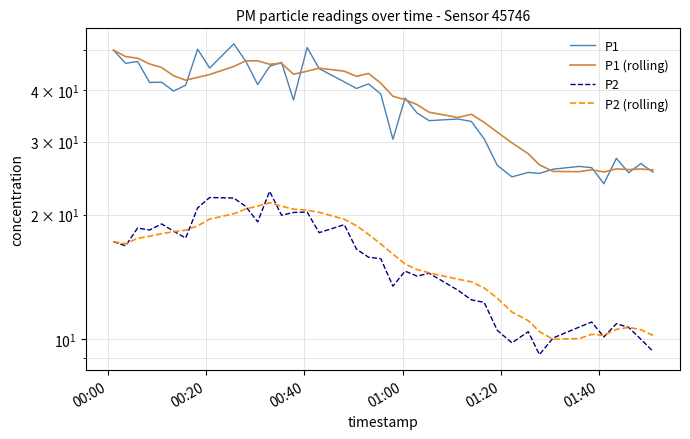

After their last crossing, which series has the higher values: P1 or P1 (rolling)?

P1 (rolling)